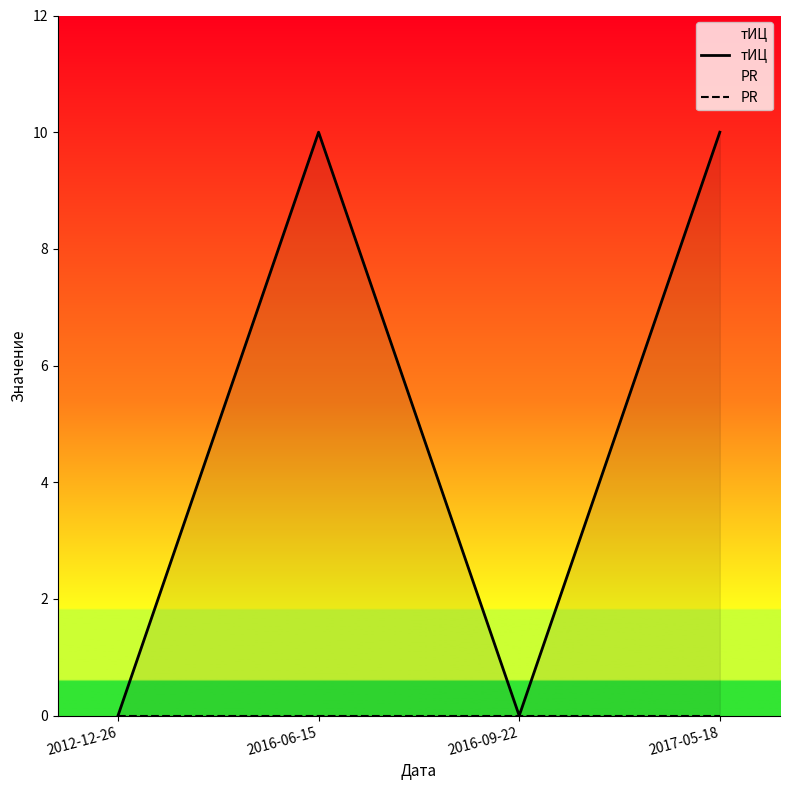

What is the label of the 1st point from the right?

2017-05-18